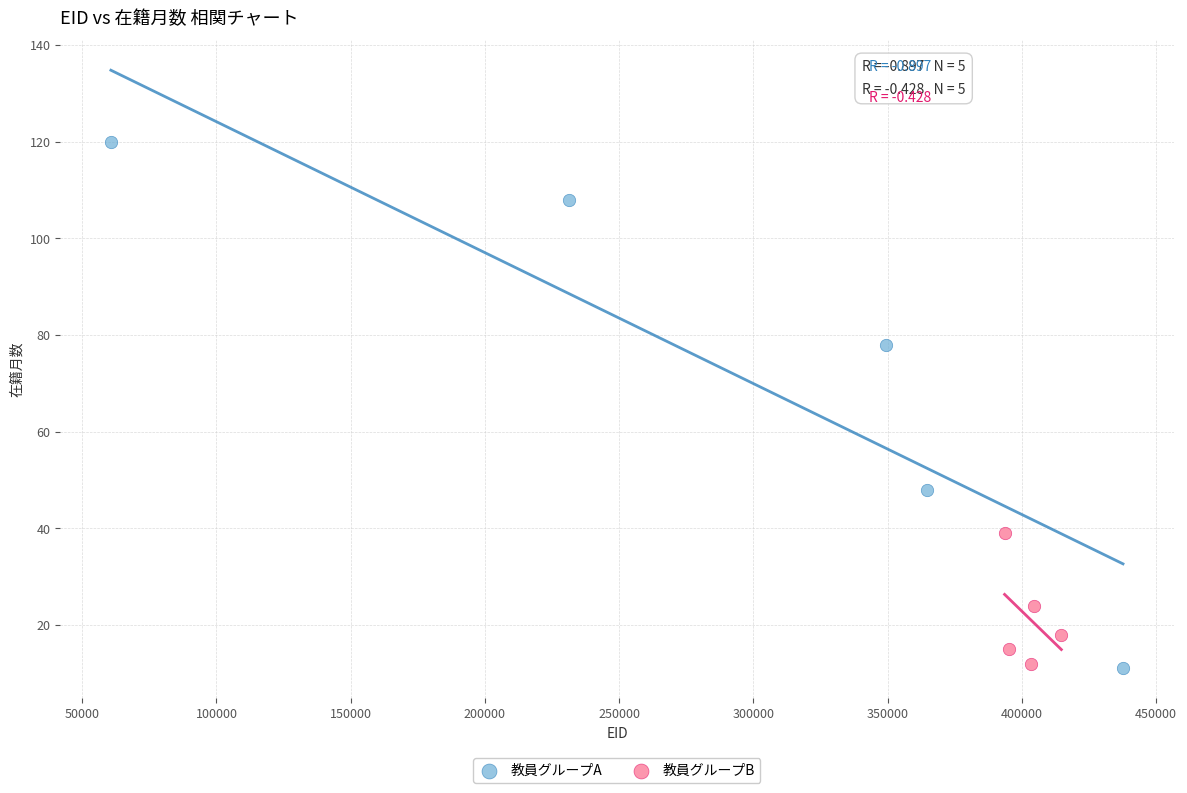

What are all the series names shown in the legend?

教員グループA, 教員グループB